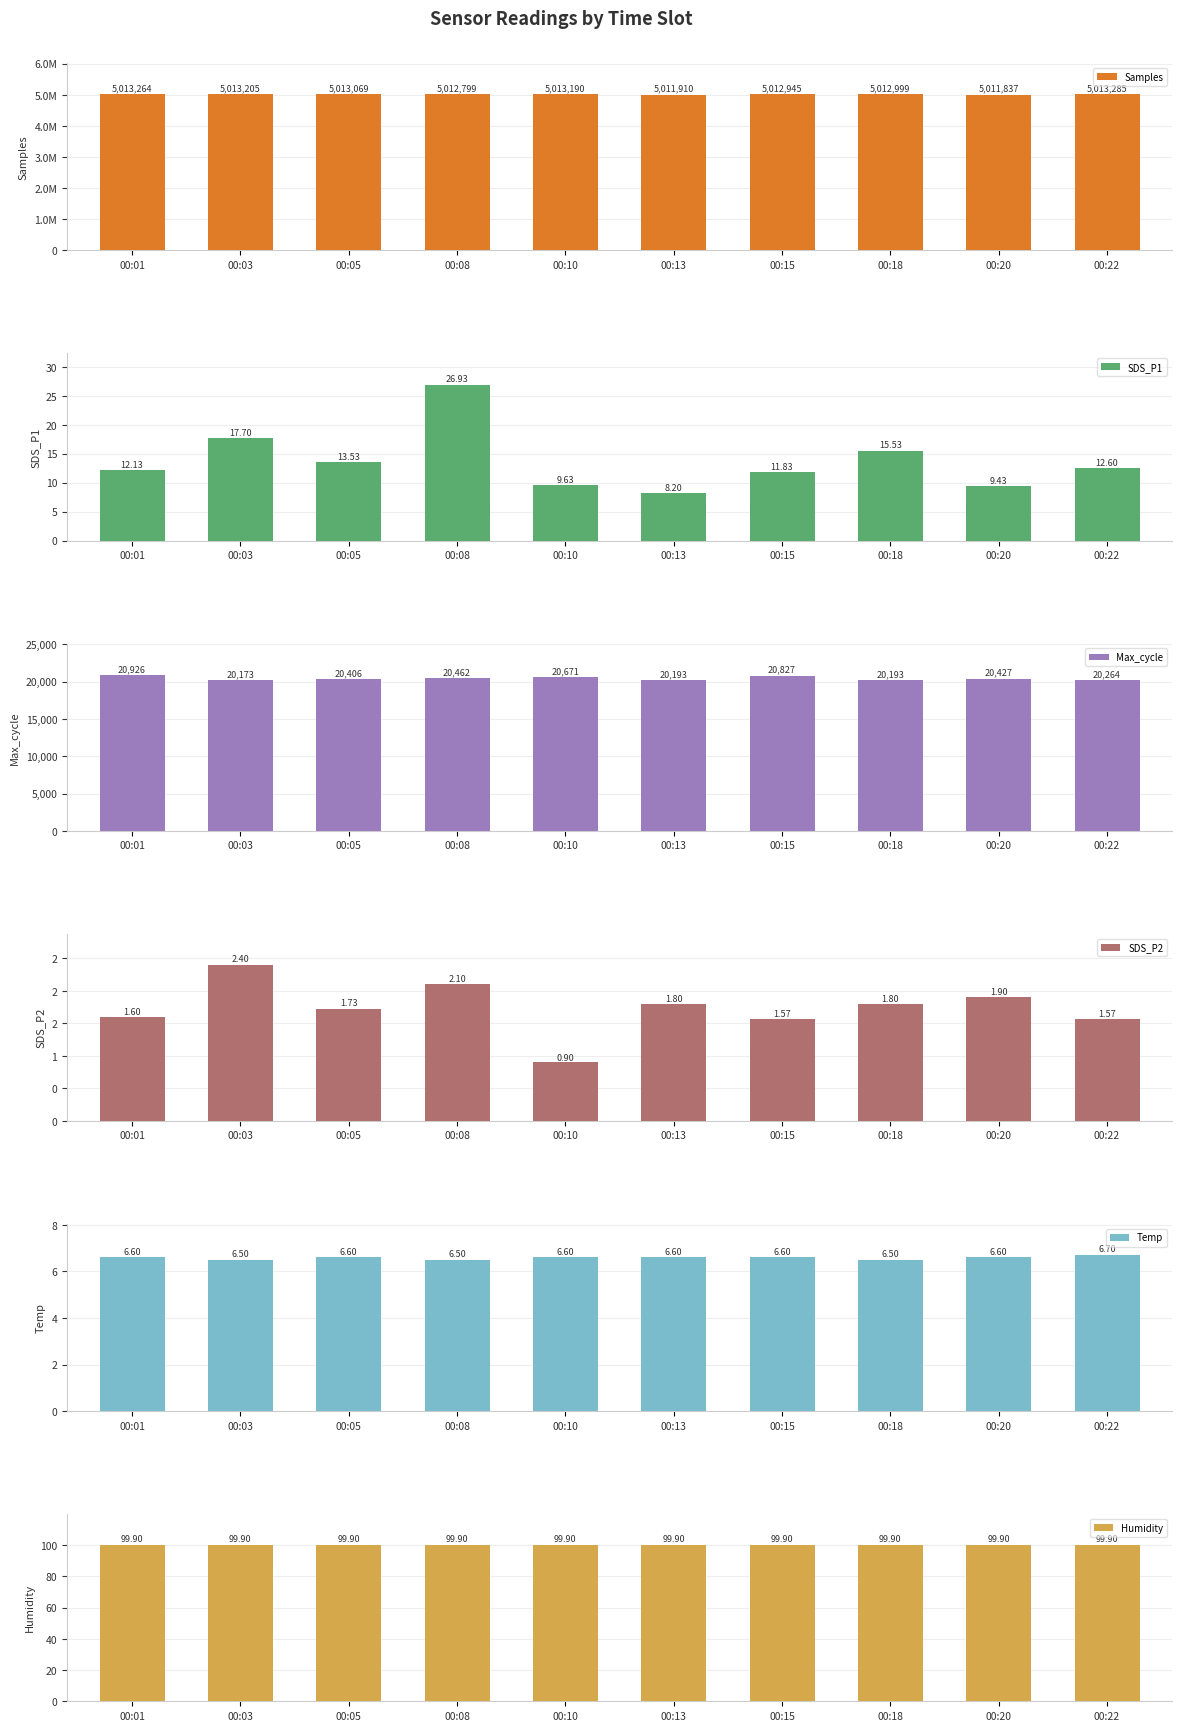

The Humidity series shows 99.9 at 00:13. True or false?

True